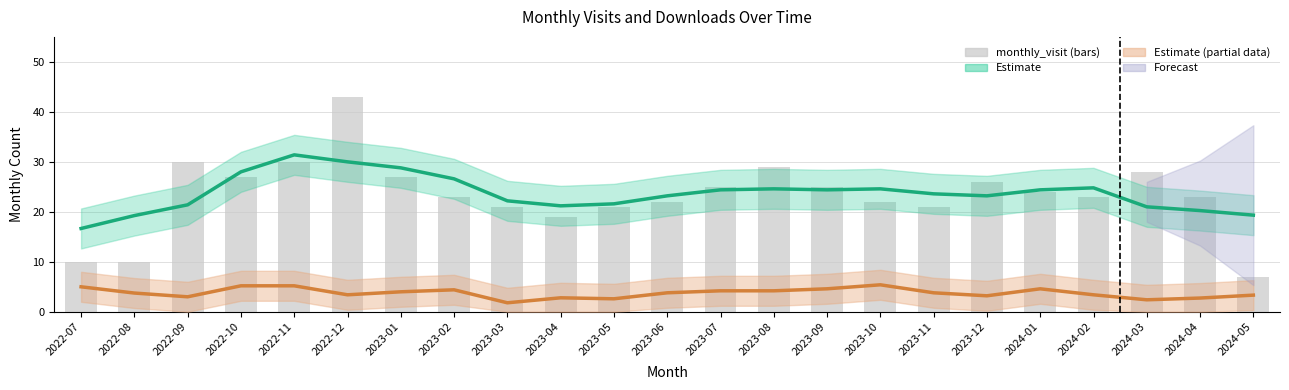

Which series has the largest total across all categories?

Estimate (visits)